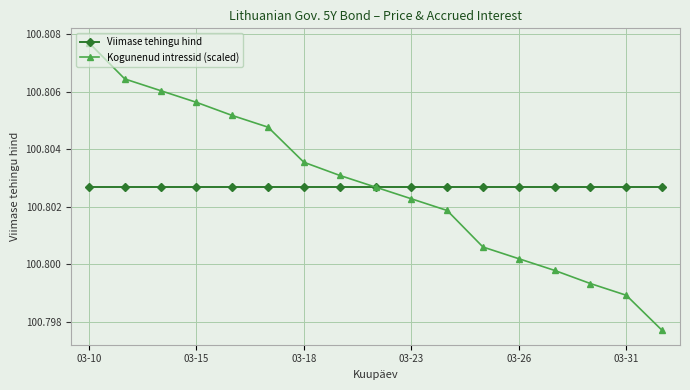

Which series has the largest range (max minus min)?

Kogunenud intressid (scaled)